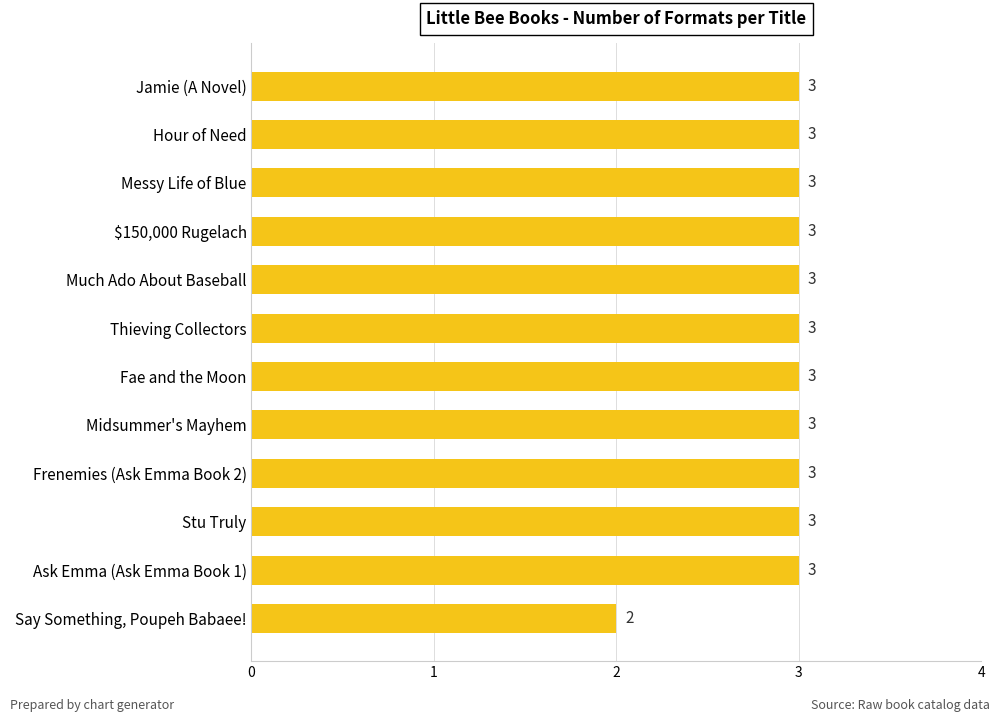

The chart shows a value of 1 at Say Something, Poupeh Babaee!. True or false?

False